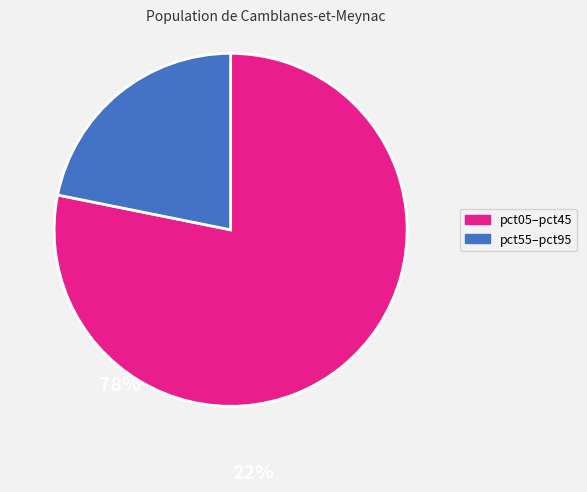

How many slices are in this pie chart?

2